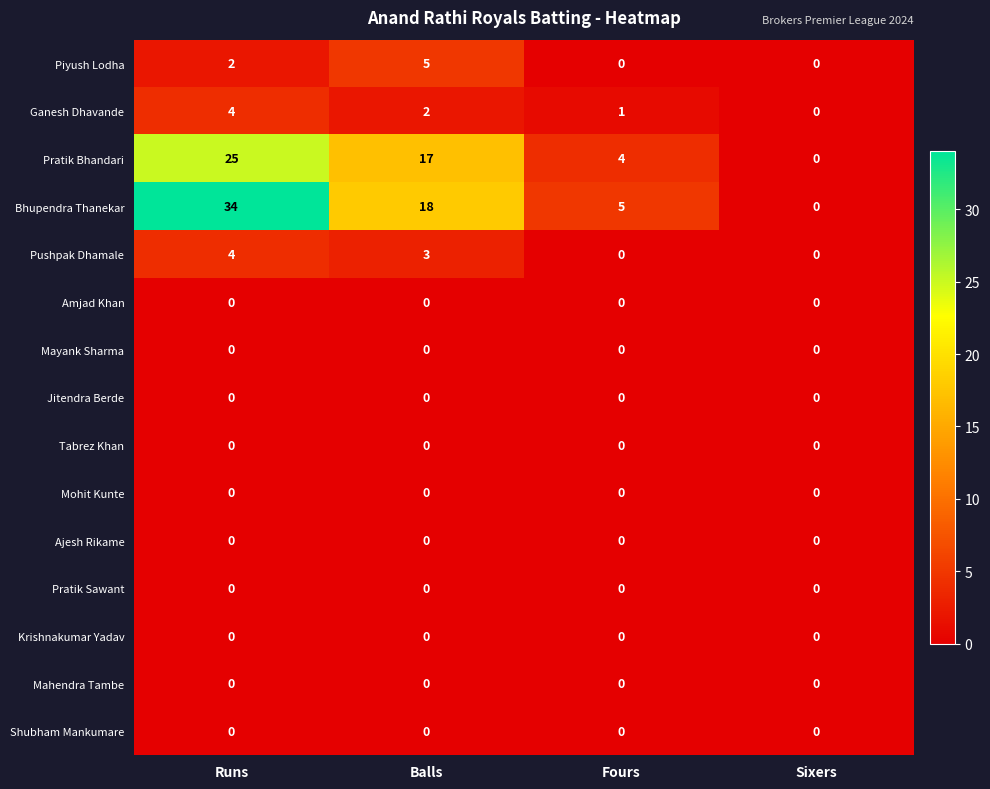

List the labels in order of Bhupendra Thanekar value, smallest first.

Sixers, Fours, Balls, Runs